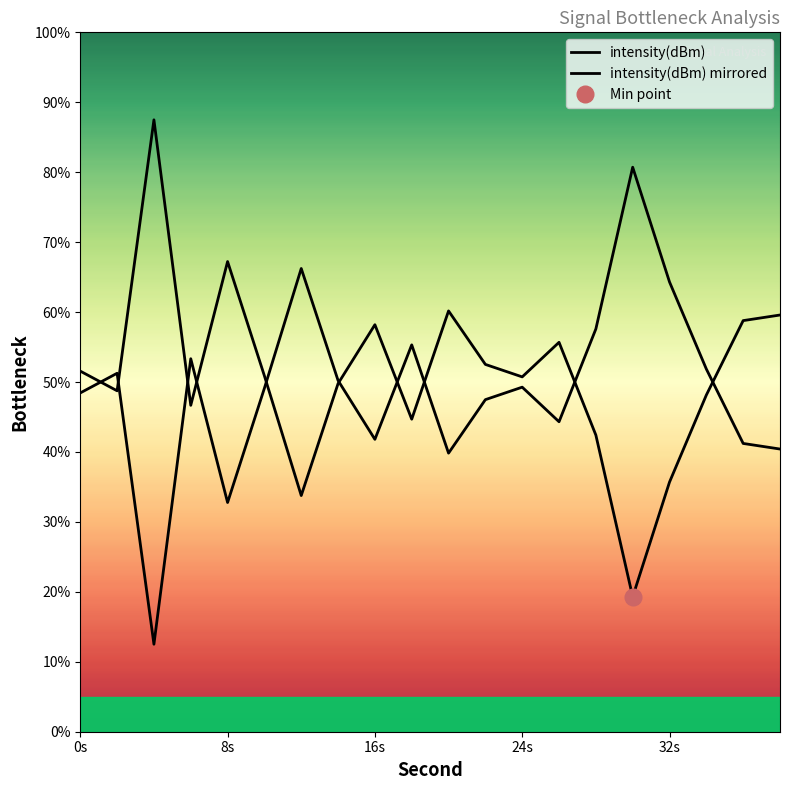

Does the chart have visible grid lines?

No